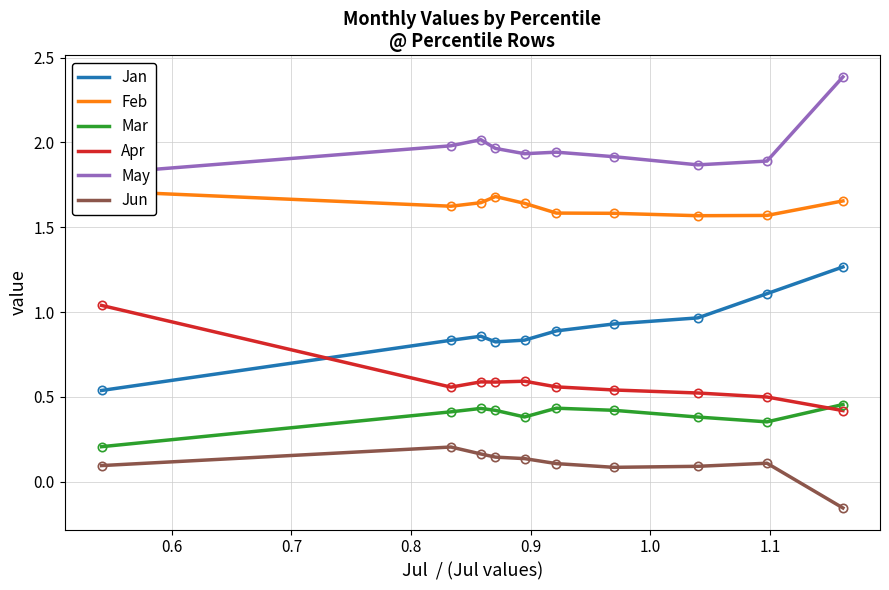

What is the value of the Feb point at the 6th from the left?

1.6